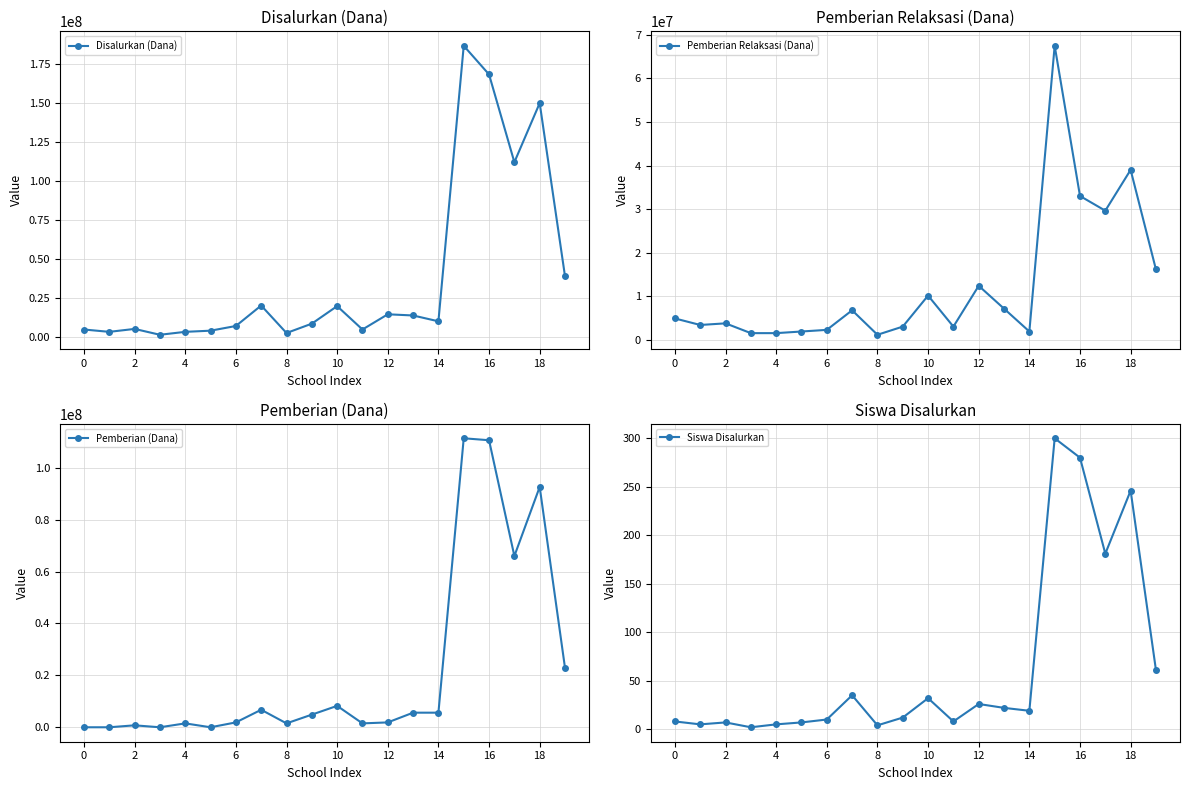

What is the maximum value for Pemberian (Dana)?

111375000